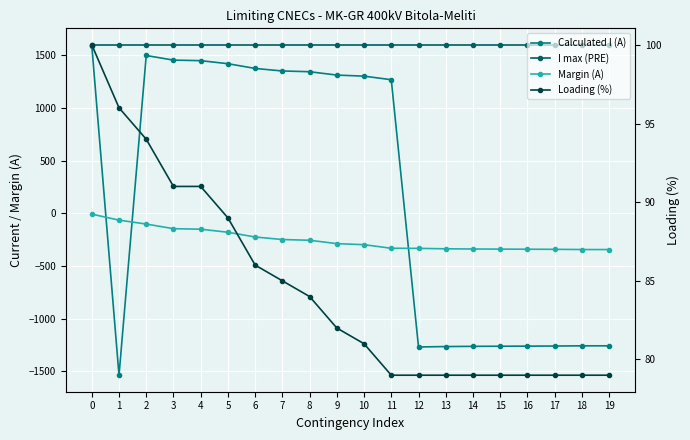

Which series has the largest total across all categories?

I max (PRE)